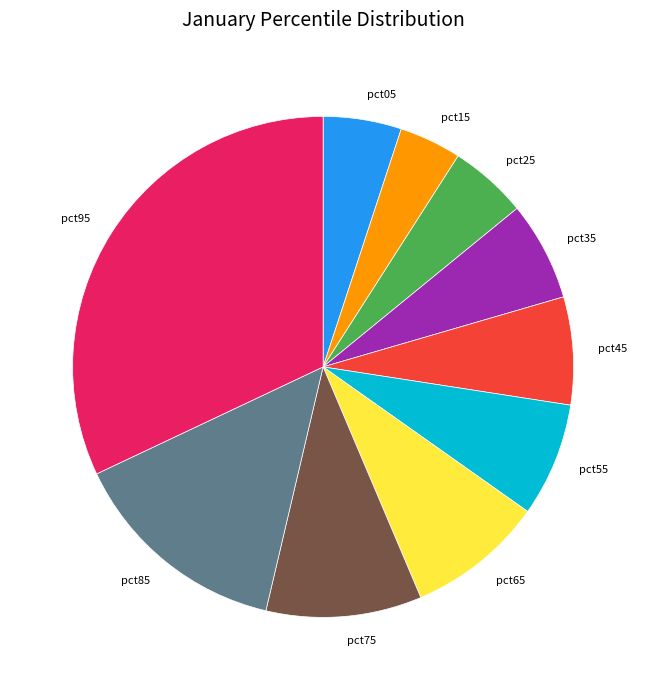

True or false: pct15 accounts for 15% of the total.

False